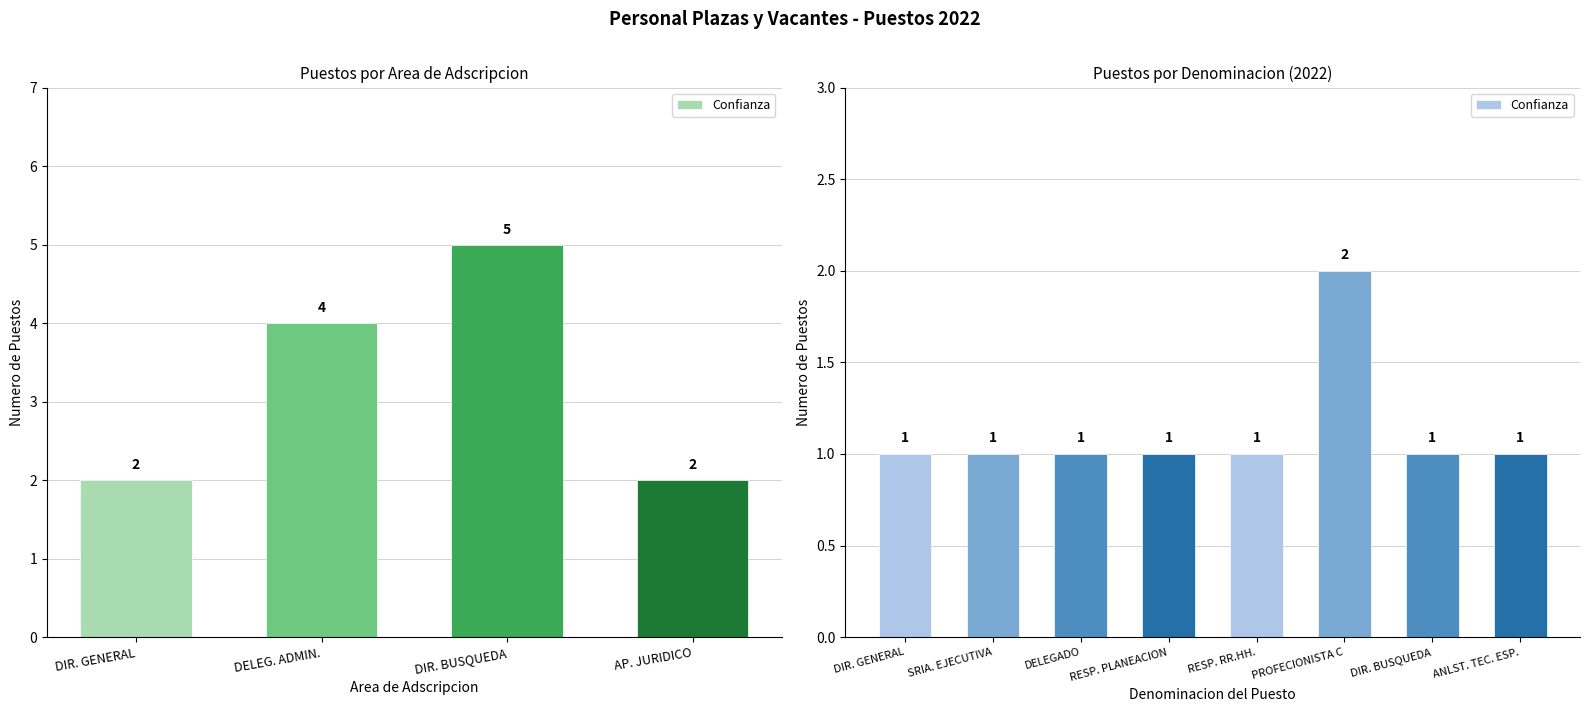

True or false: the data shows 1 at DIR. GENERAL.

False